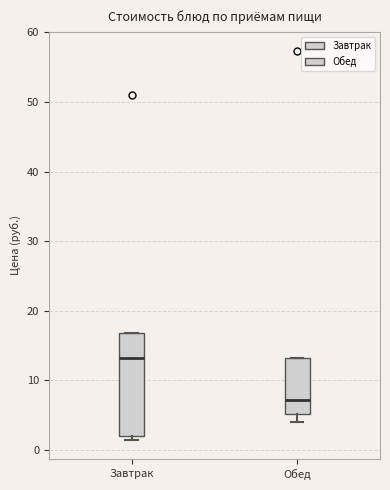

Reading left to right, read every box against the y-axis: the position of its median line, the range the box covers, and the ends of its whiskers. The values are not printed on the chart, so give them approximately, as read against the axis.

Завтрак: median 13, box 2 to 17, whiskers 2 (just below the box's lower edge) to 17
Обед: median 7, box 5 to 13, whiskers 4 to 13